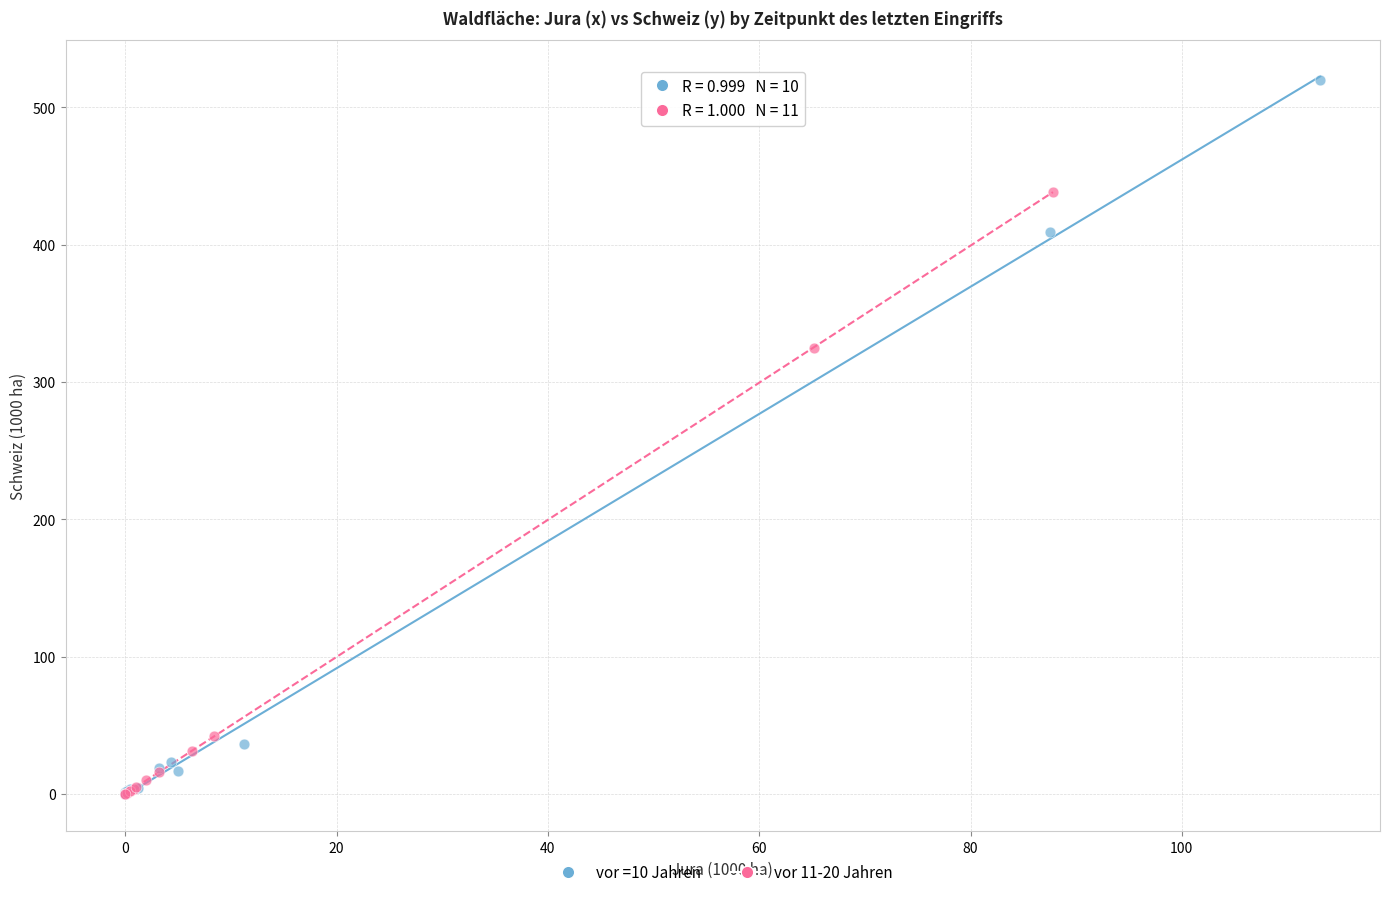

Which series reaches the maximum Y coordinate?

vor =10 Jahren